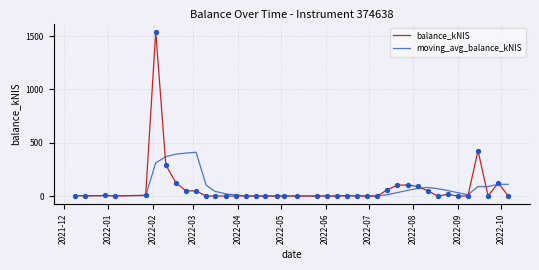

At how many categories does at least one series exceed 1112?

1